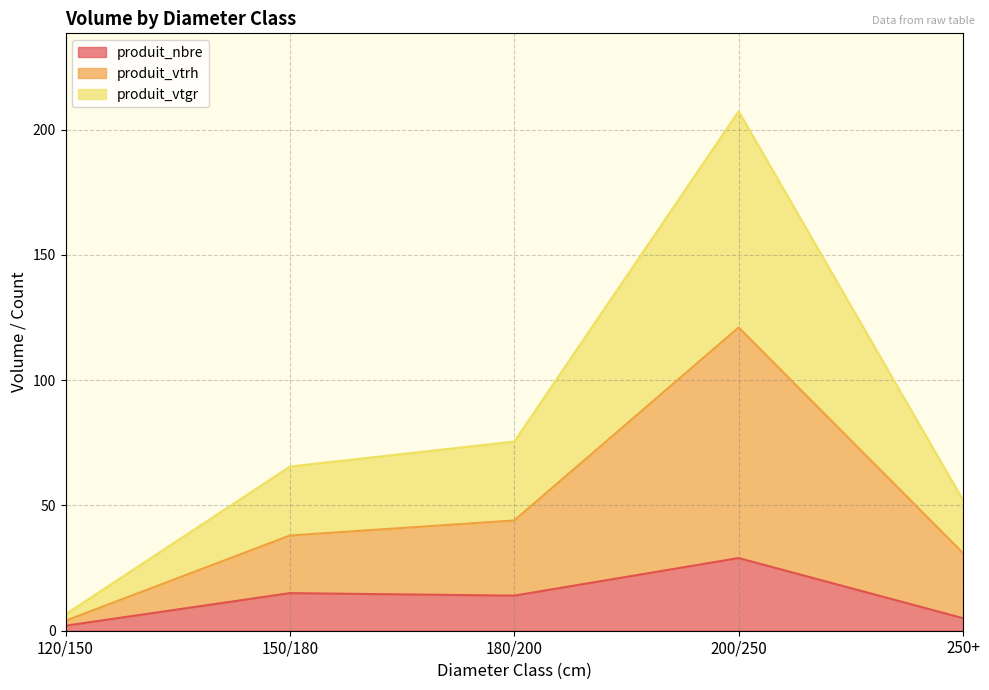

What is the lowest value of the produit_vtrh series?

4.0